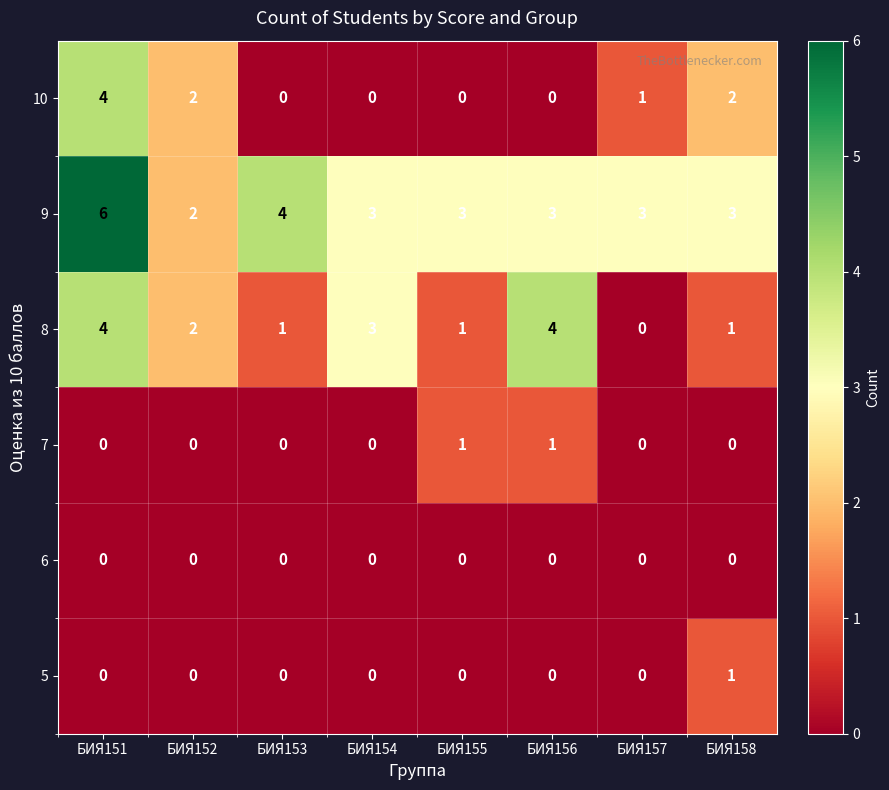

At which label does 10 first exceed 1?

БИЯ151